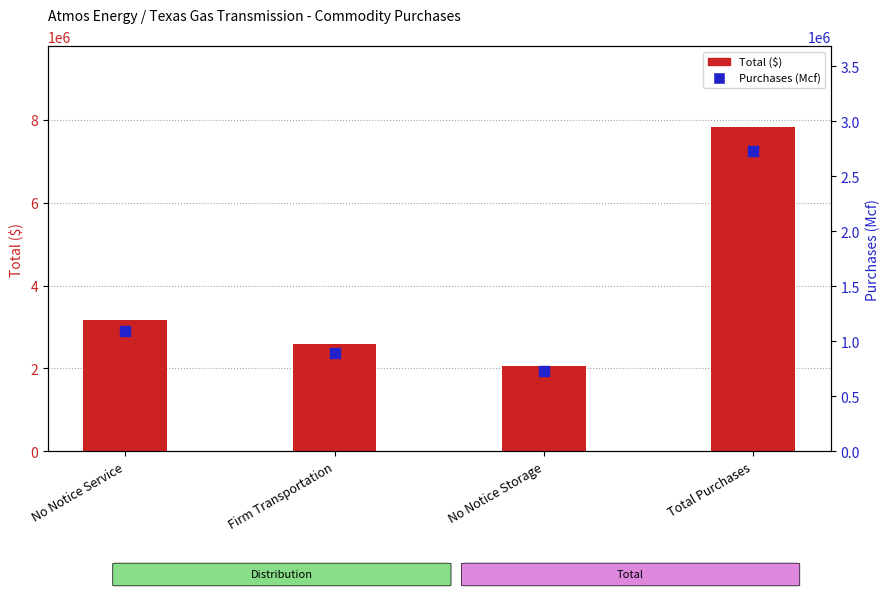

At which category is the sum across all series the highest?

Total Purchases